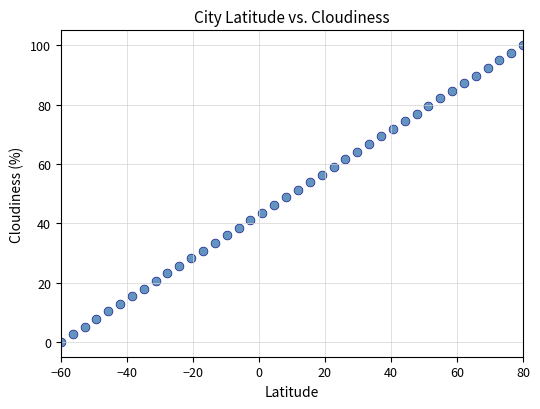

What is the range of X values (max minus min)?

140.0